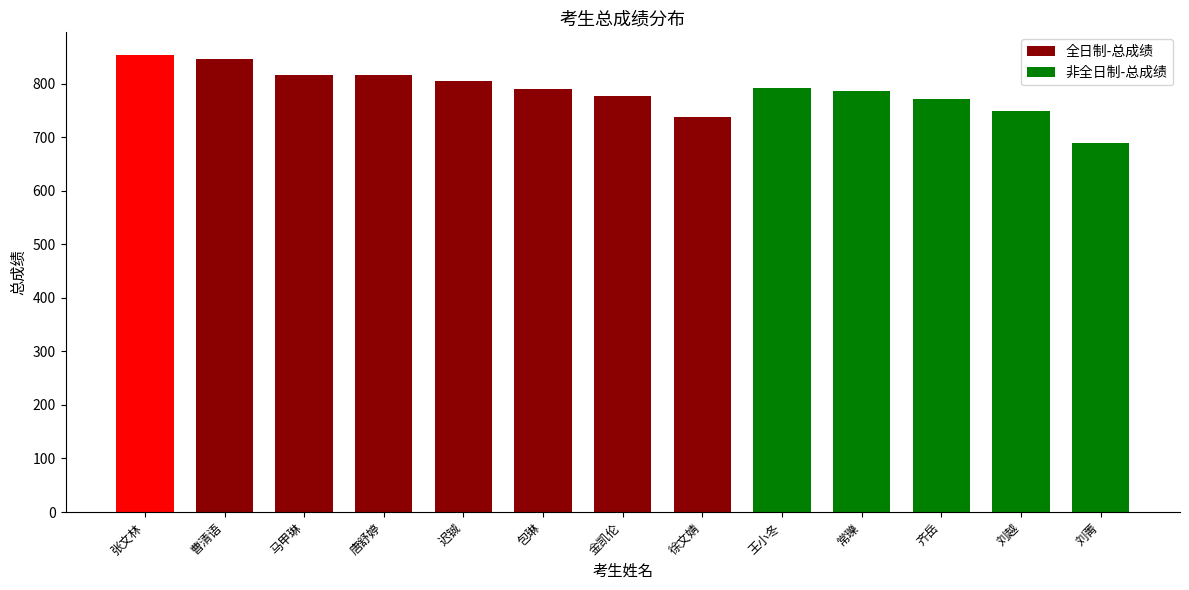

Are the bars grouped side by side (vs. stacked)?

No